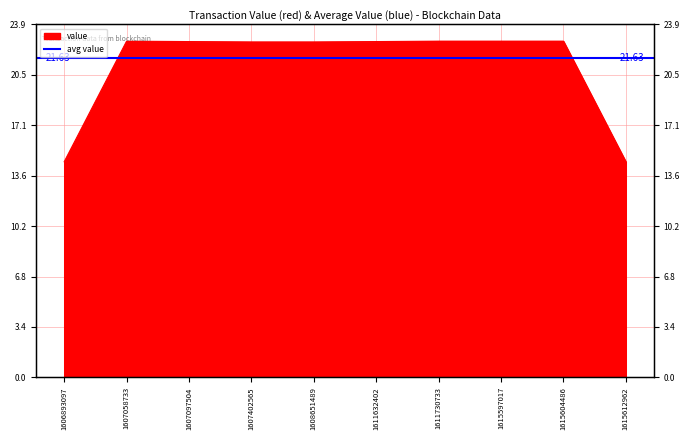

What is the value of the 7th point from the left?

22.7